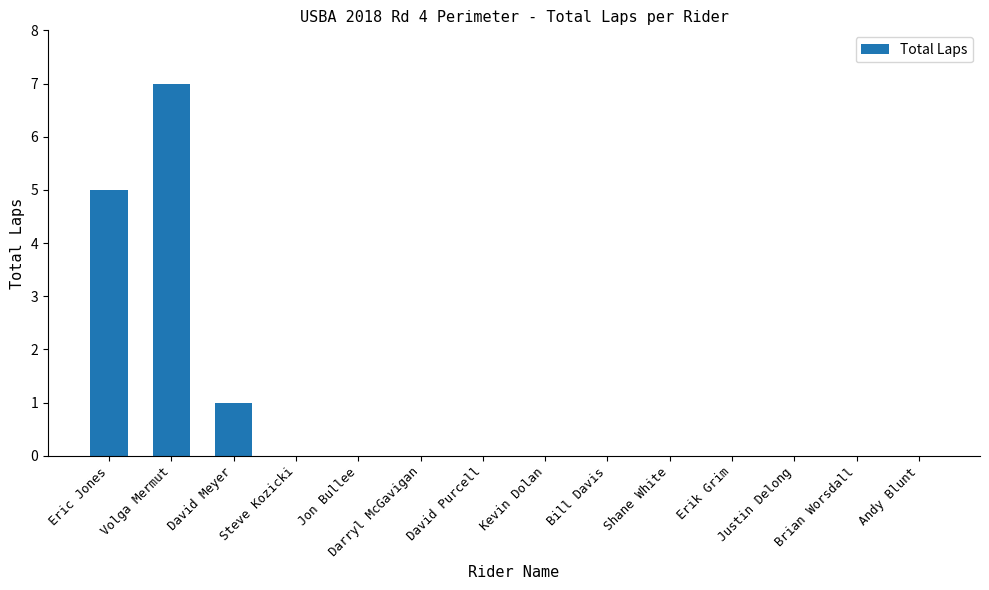

The value at Eric Jones is 2. True or false?

False